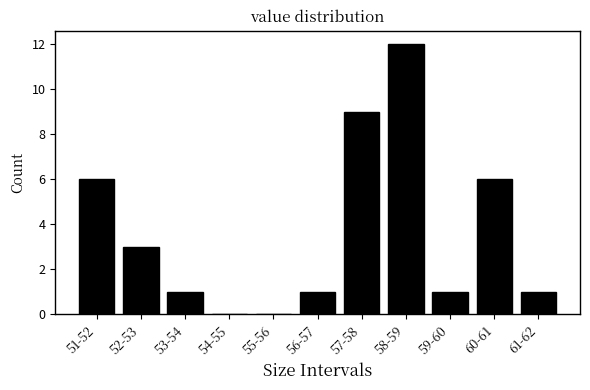

Reading right to left, extract all data points from this chart.

61-62=1	60-61=6	59-60=1	58-59=12	57-58=9	56-57=1	55-56=0	54-55=0	53-54=1	52-53=3	51-52=6